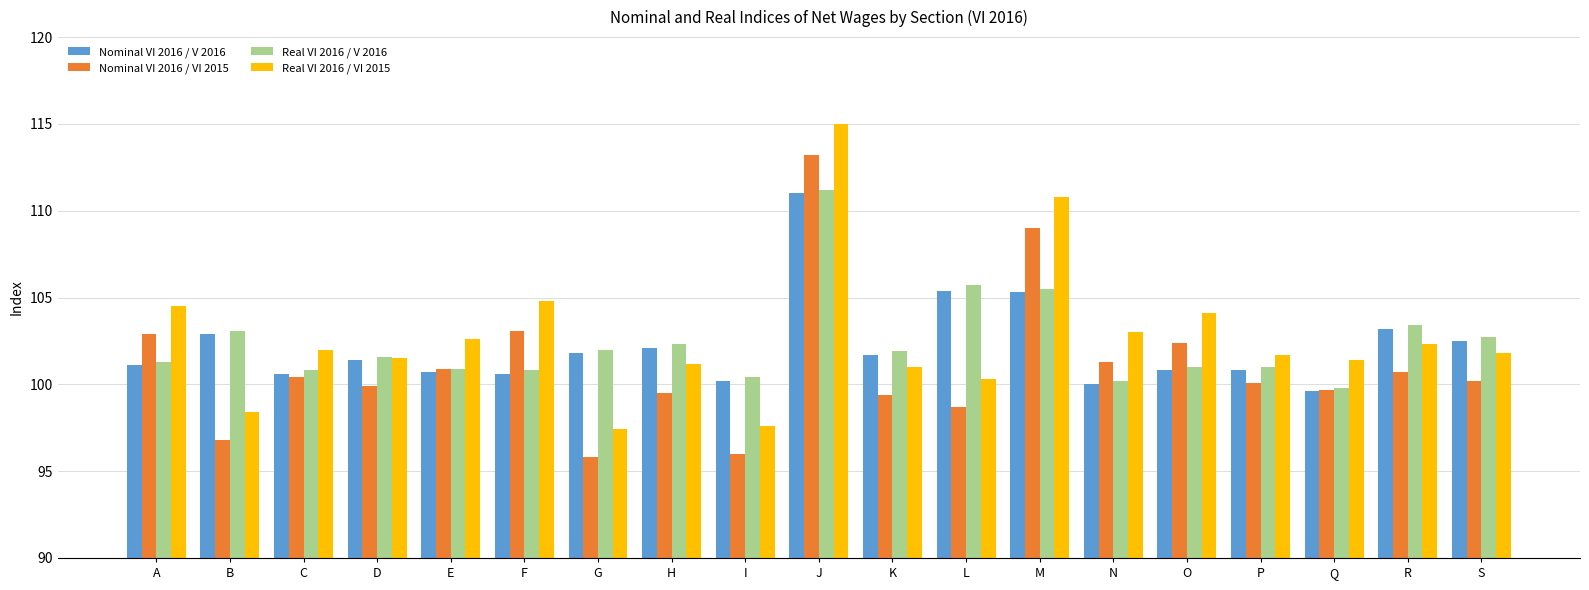

Read the Nominal VI 2016 / VI 2015 value at P.

100.1